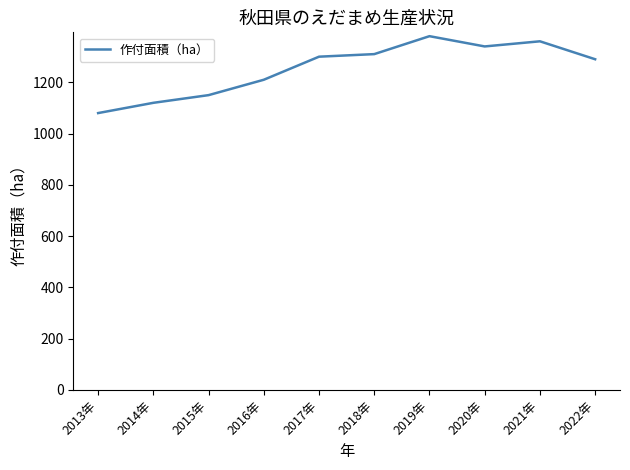

What is the smallest value displayed?

1080